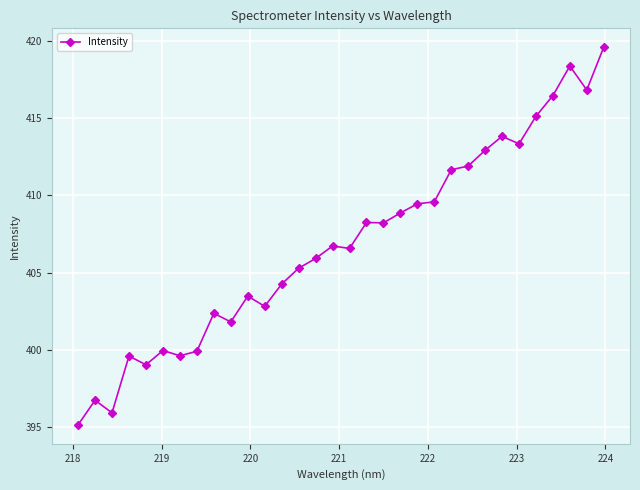

What is the average value?

406.9